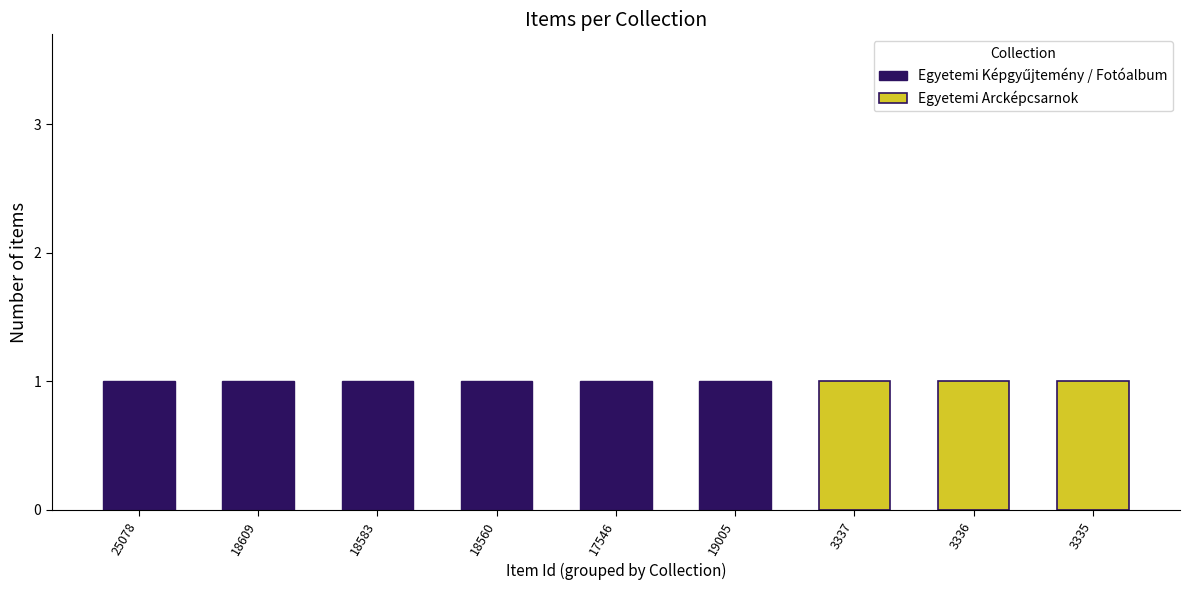

Which series has the largest range (max minus min)?

Egyetemi Képgyűjtemény / Fotóalbum